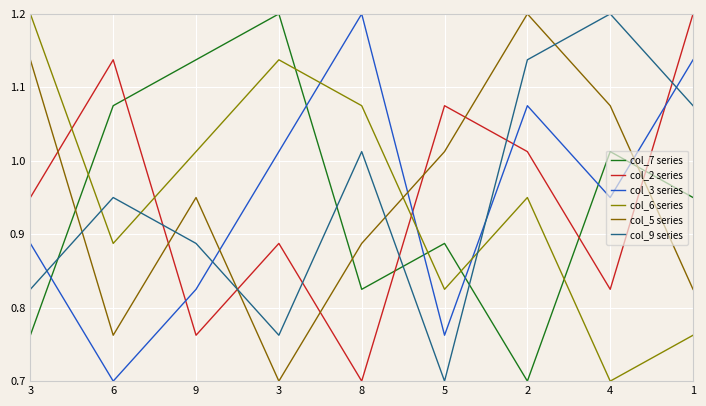

At which label does col_5 series reach its peak?

2